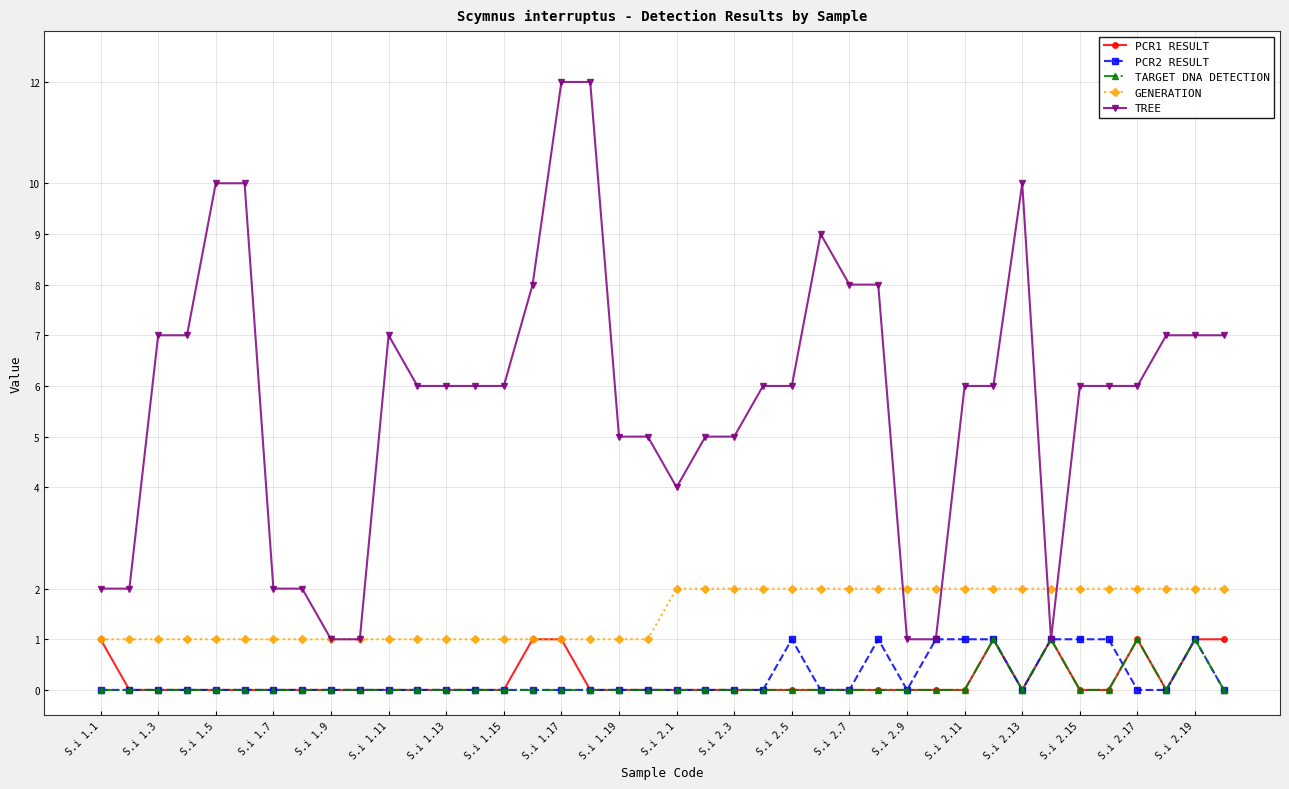

What is the maximum value shown in the chart?

12